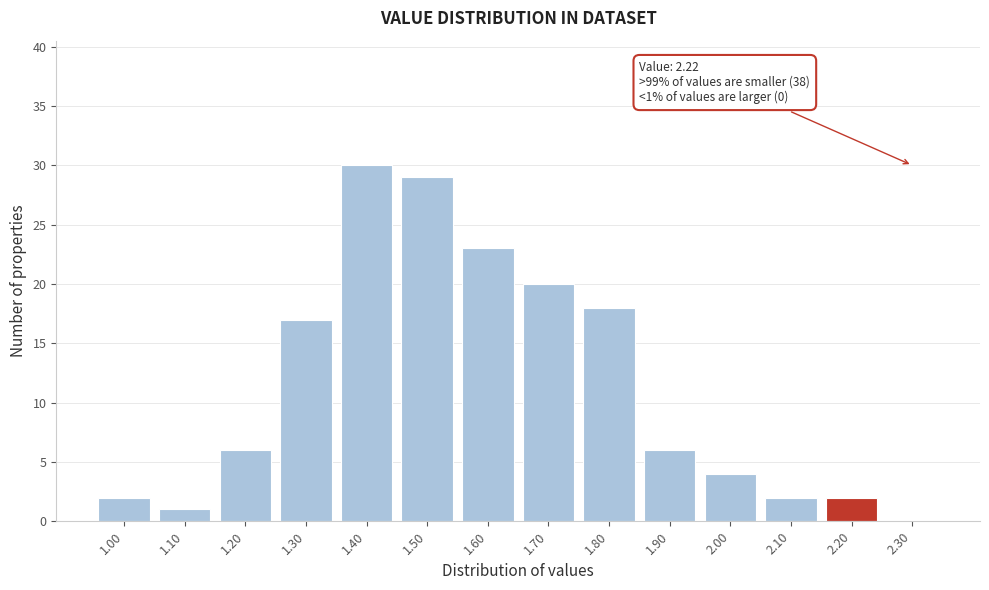

Reading left to right, what are all the values shown in this chart?

1.00=2	1.10=1	1.20=6	1.30=17	1.40=30	1.50=29	1.60=23	1.70=20	1.80=18	1.90=6	2.00=4	2.10=2	2.20=2	2.30=0